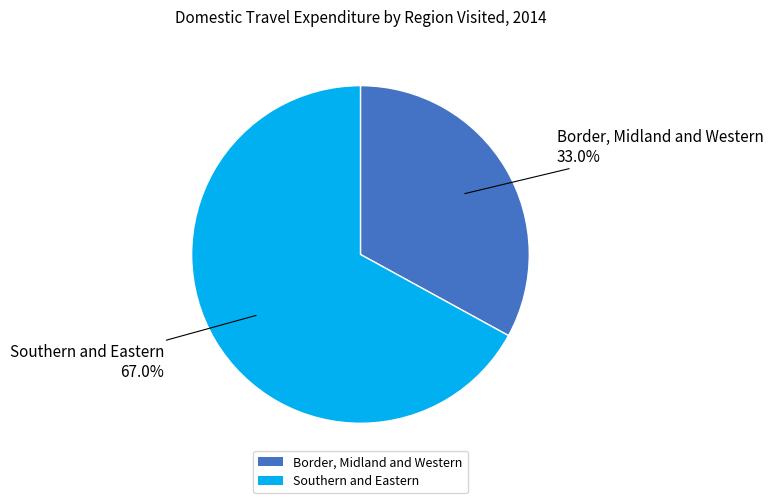

Which category accounts for the majority?

Southern and Eastern